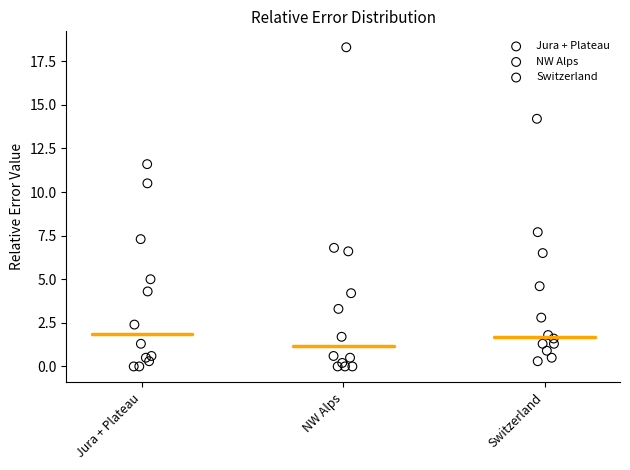

Which series reaches the maximum Y coordinate?

NW Alps